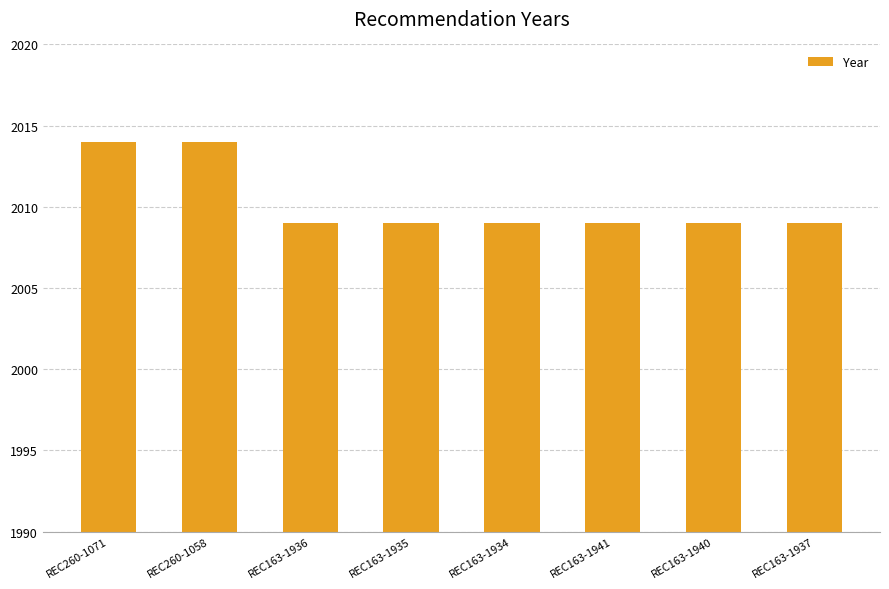

What is the minimum value shown in the chart?

2009